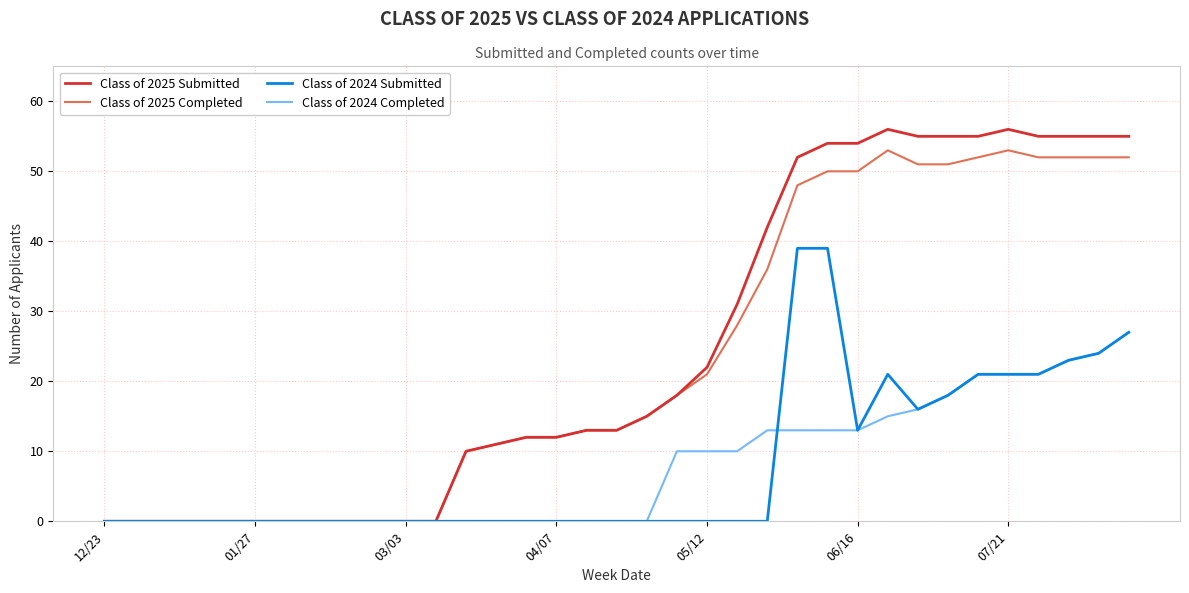

Which series has the largest range (max minus min)?

Class of 2025 Submitted